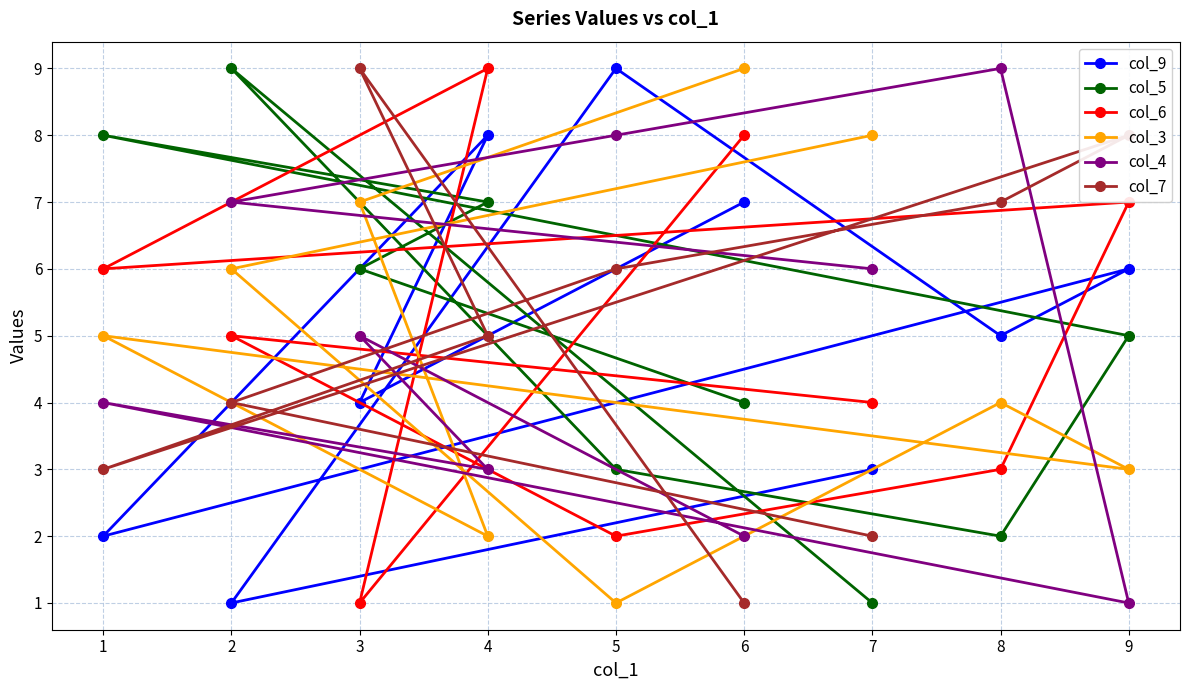

What is the value of the col_3 point at the 8th from the left?

4